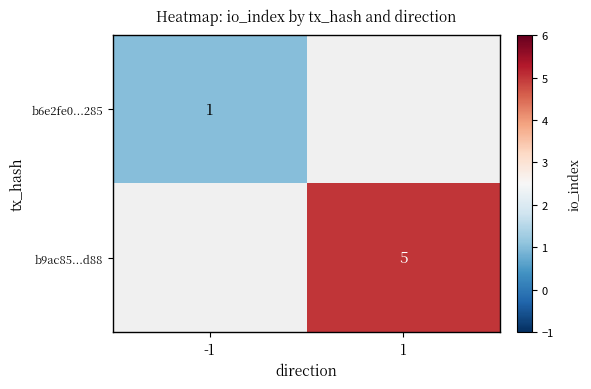

Is the value of b9ac85...d88 at 1 greater than the value of b6e2fe0...285 at -1?

Yes